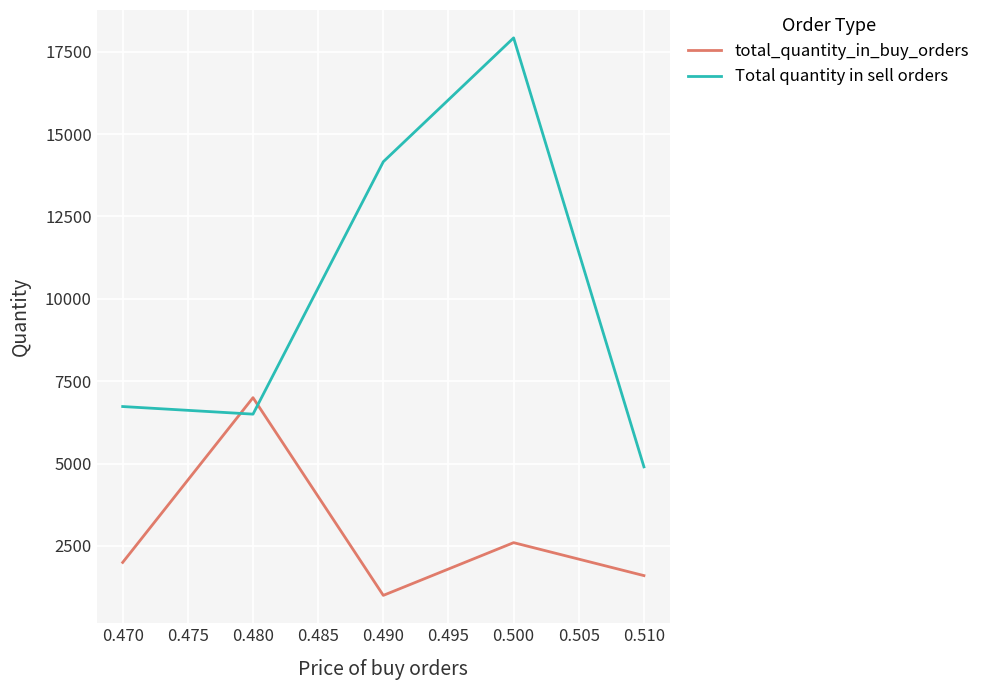

Count the number of data series in this chart.

2